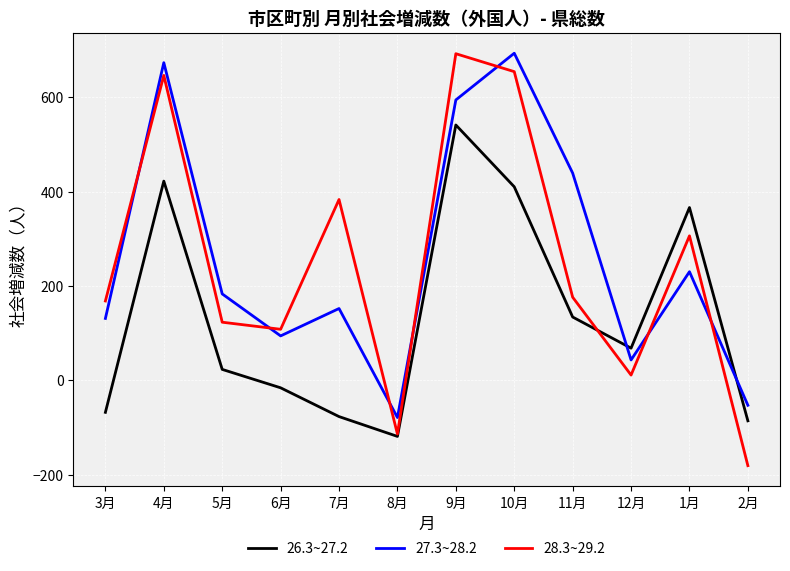

What is the minimum value for 26.3~27.2?

-119